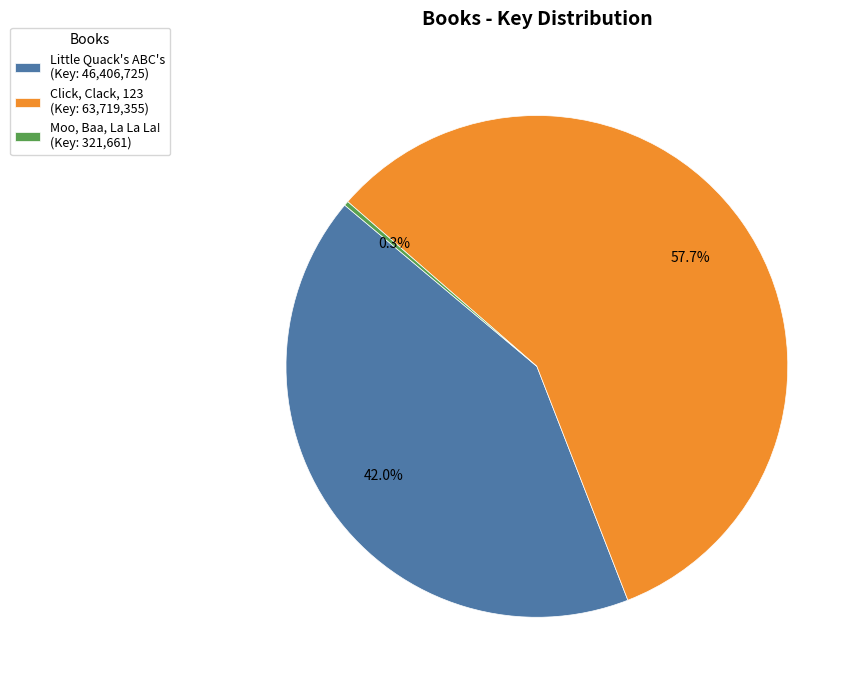

Is there a majority slice in this chart?

Yes